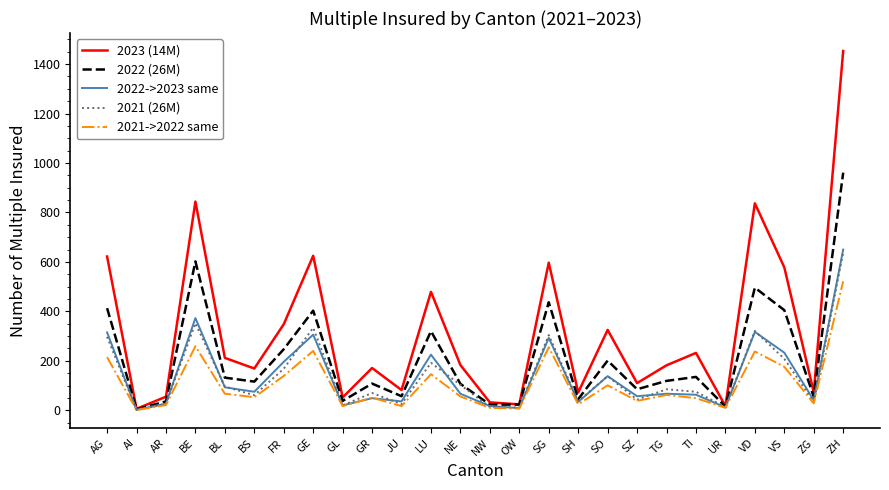

At which label does 2022->2023 same first exceed 67?

AG